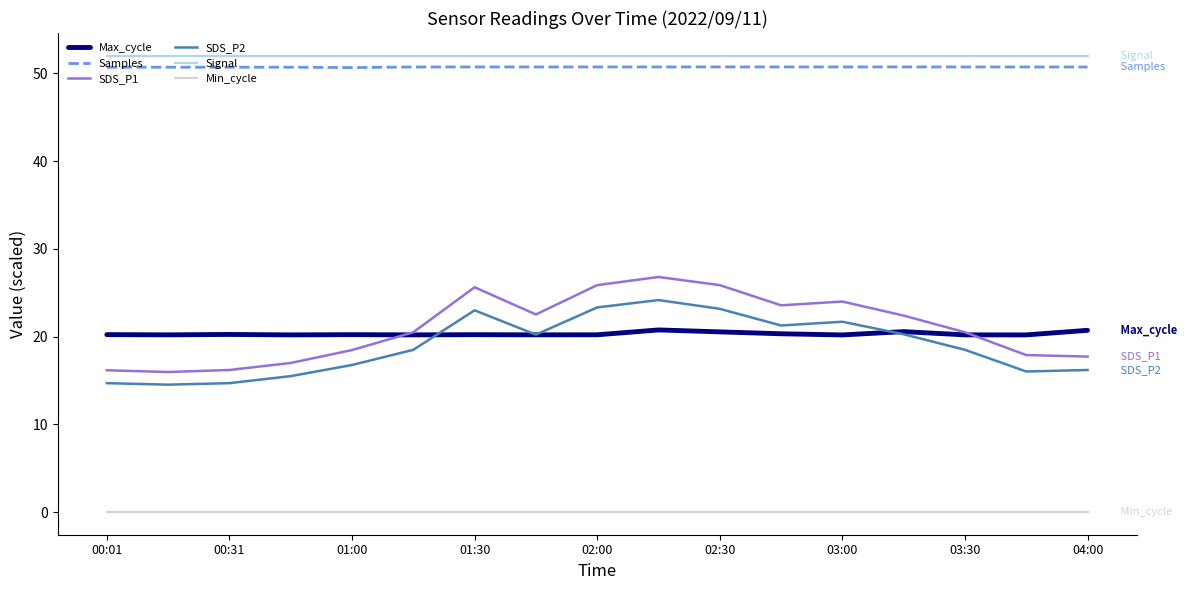

What is the greatest value displayed?

52.0